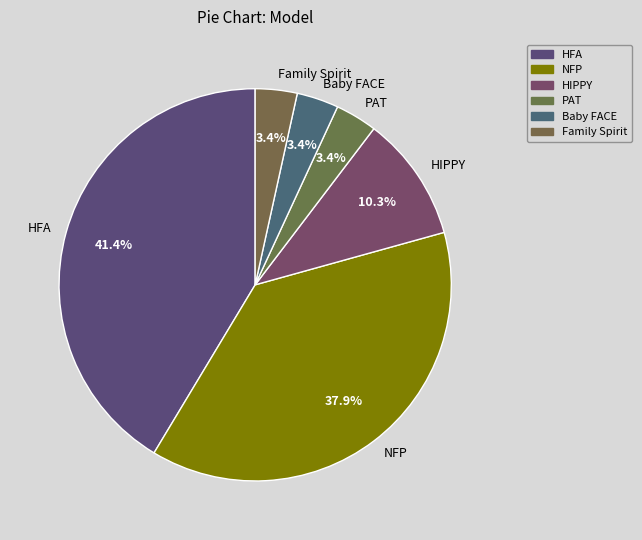

Which slice is the largest?

HFA